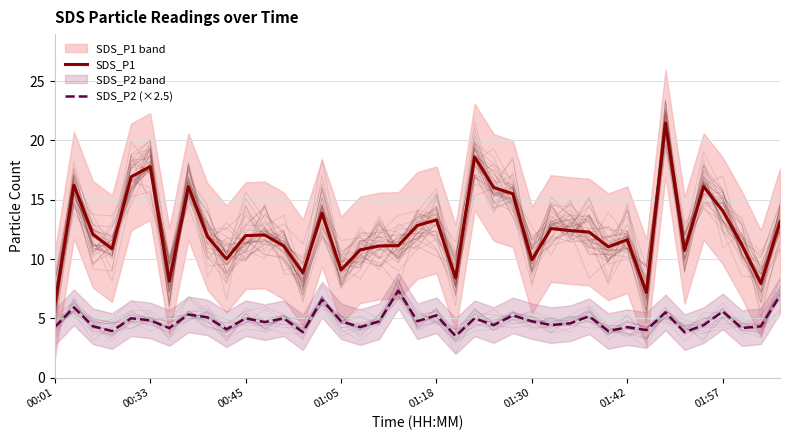

Does the chart display data point markers on the line(s)?

No